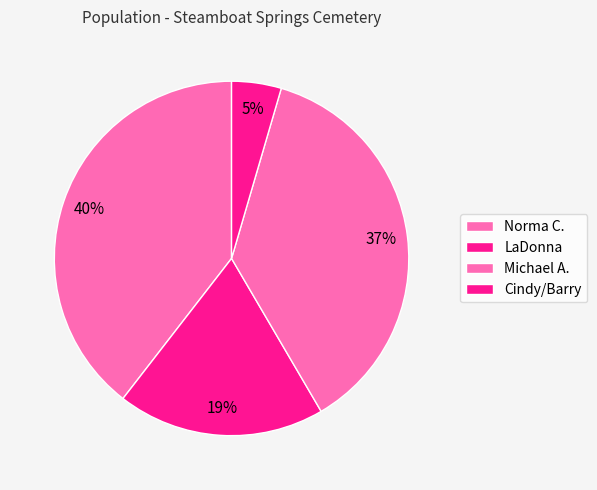

What is the ratio of the value at Norma C. to the value at Cindy/Barry?

8.7